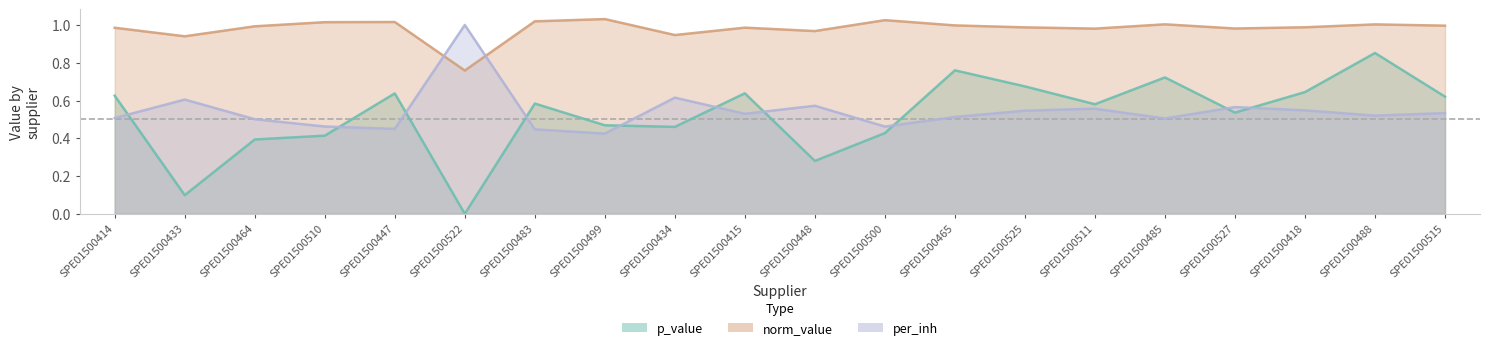

Reading left to right, transcribe all the data shown in this chart.

p_value: SPE01500414=0.6	SPE01500433=0.1	SPE01500464=0.4	SPE01500510=0.4	SPE01500447=0.6	SPE01500522=0.0	SPE01500483=0.6	SPE01500499=0.5	SPE01500434=0.5	SPE01500415=0.6	SPE01500448=0.3	SPE01500500=0.4	SPE01500465=0.8	SPE01500525=0.7	SPE01500511=0.6	SPE01500485=0.7	SPE01500527=0.5	SPE01500418=0.6	SPE01500488=0.9	SPE01500515=0.6
norm_value: SPE01500414=1.0	SPE01500433=0.9	SPE01500464=1.0	SPE01500510=1.0	SPE01500447=1.0	SPE01500522=0.8	SPE01500483=1.0	SPE01500499=1.0	SPE01500434=0.9	SPE01500415=1.0	SPE01500448=1.0	SPE01500500=1.0	SPE01500465=1.0	SPE01500525=1.0	SPE01500511=1.0	SPE01500485=1.0	SPE01500527=1.0	SPE01500418=1.0	SPE01500488=1.0	SPE01500515=1.0
per_inh: SPE01500414=0.5	SPE01500433=0.6	SPE01500464=0.5	SPE01500510=0.5	SPE01500447=0.4	SPE01500522=1.0	SPE01500483=0.4	SPE01500499=0.4	SPE01500434=0.6	SPE01500415=0.5	SPE01500448=0.6	SPE01500500=0.5	SPE01500465=0.5	SPE01500525=0.5	SPE01500511=0.6	SPE01500485=0.5	SPE01500527=0.6	SPE01500418=0.5	SPE01500488=0.5	SPE01500515=0.5